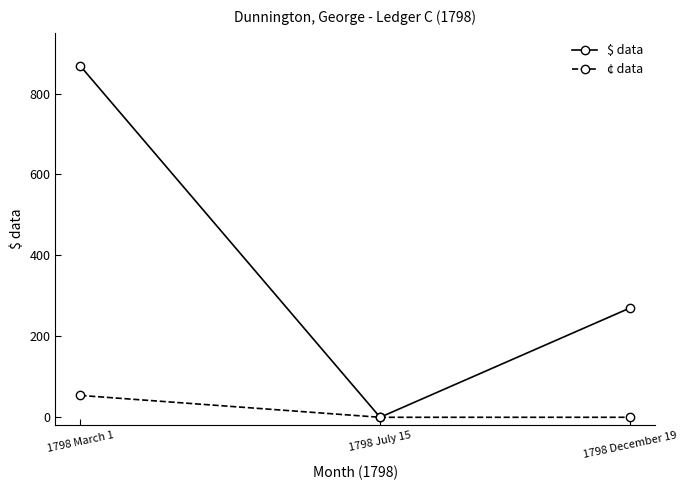

Reading left to right, extract all data points from this chart.

$ data: 1798 March 1=868	1798 July 15=0	1798 December 19=270
¢ data: 1798 March 1=54	1798 July 15=0	1798 December 19=0